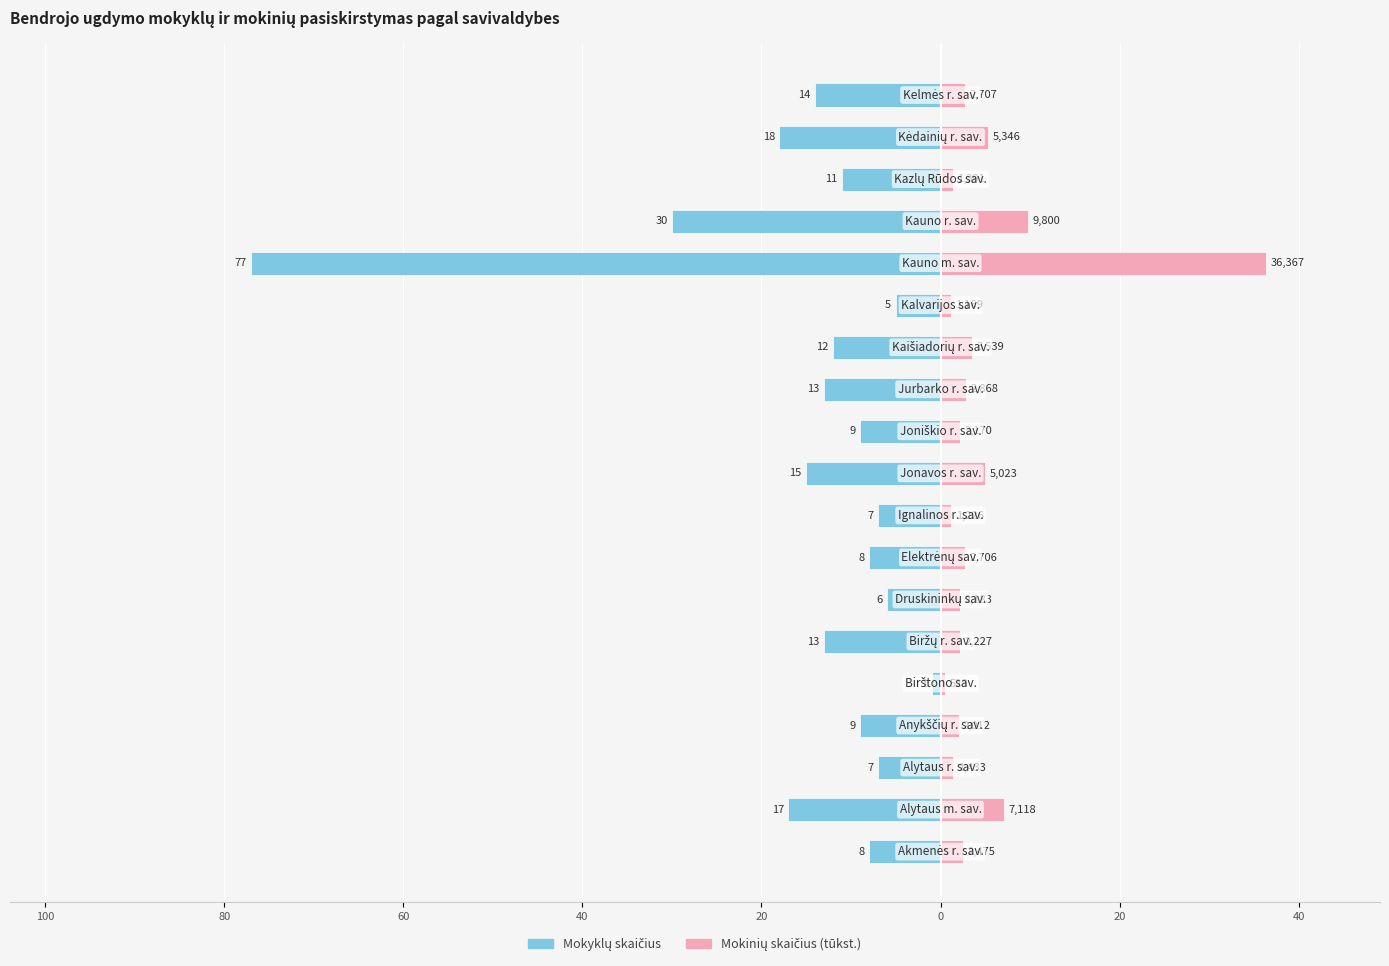

What is the value of the Mokyklų skaičius bar at the 14th from the left?

-5.0